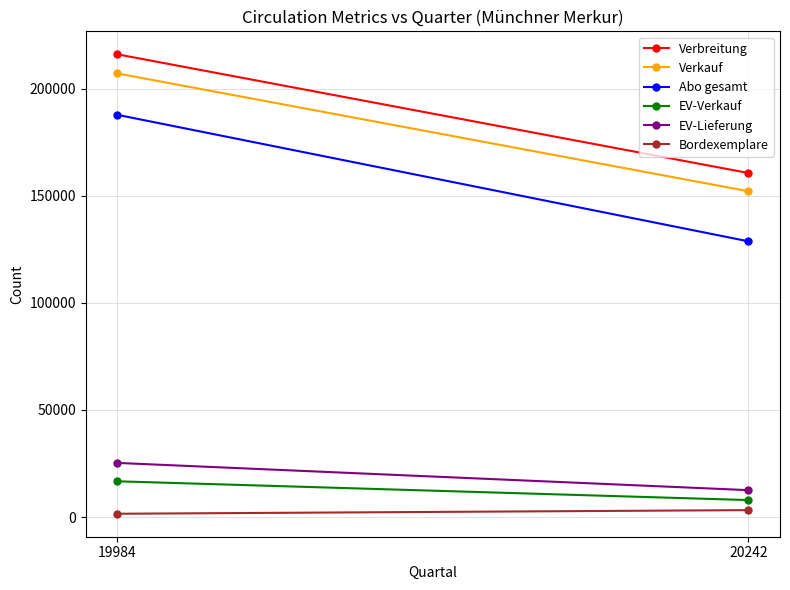

Reading left to right, list all the values displayed in this chart.

Verbreitung: 216119	160672
Verkauf: 207182	152158
Abo gesamt: 187857	128765
EV-Verkauf: 16685	7911
EV-Lieferung: 25269	12544
Bordexemplare: 1523	3217